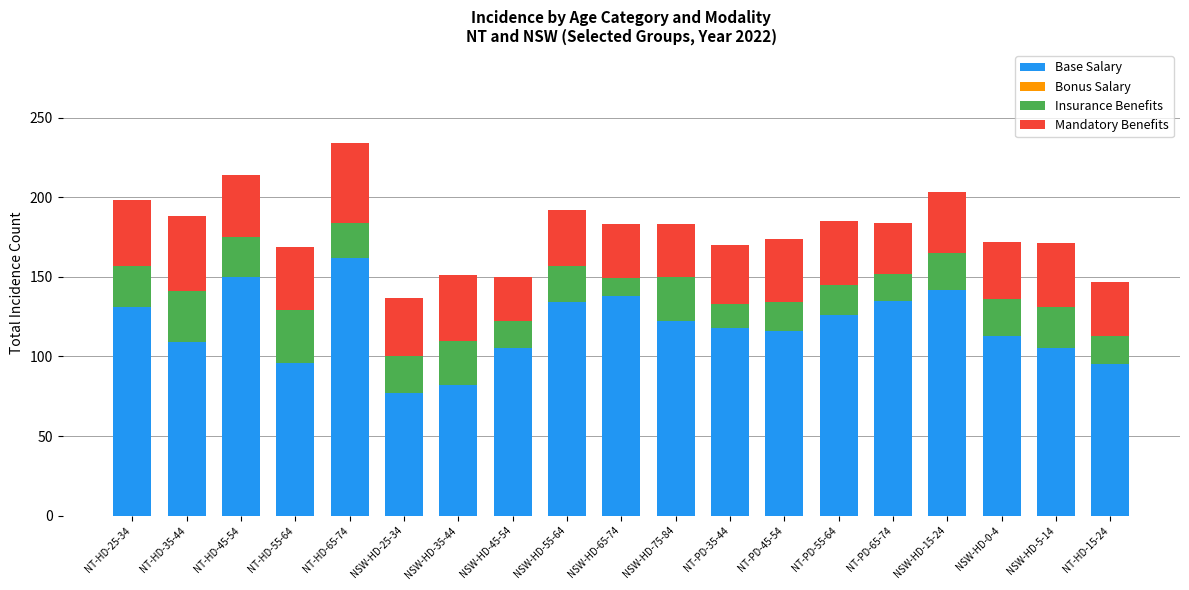

What is the difference between the maximum and minimum values in the Base Salary series?

85